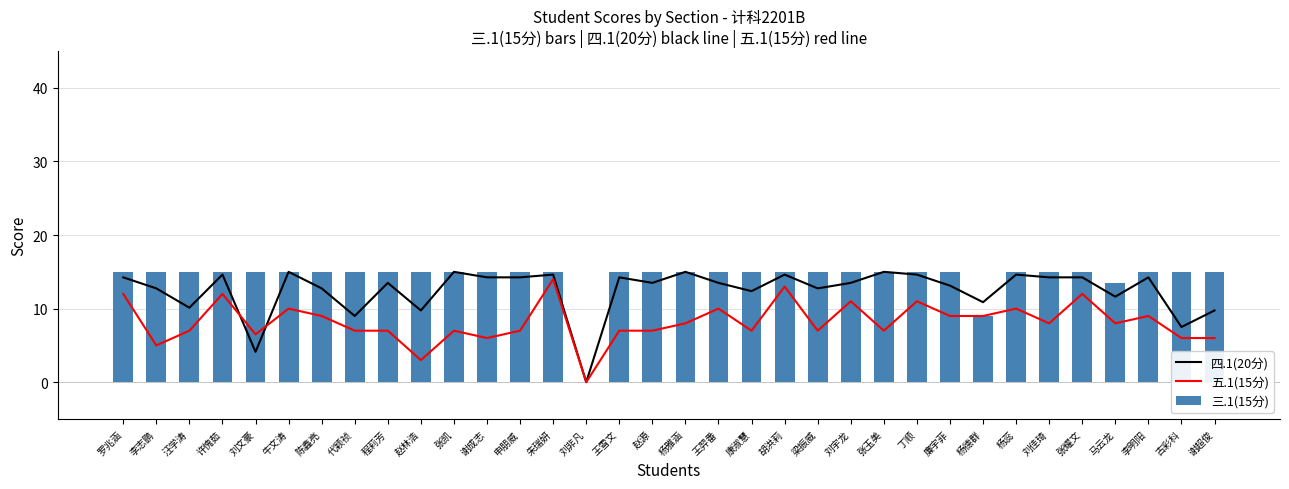

What is the value of the 三.1(15分) bar at the 27th from the left?

9.0